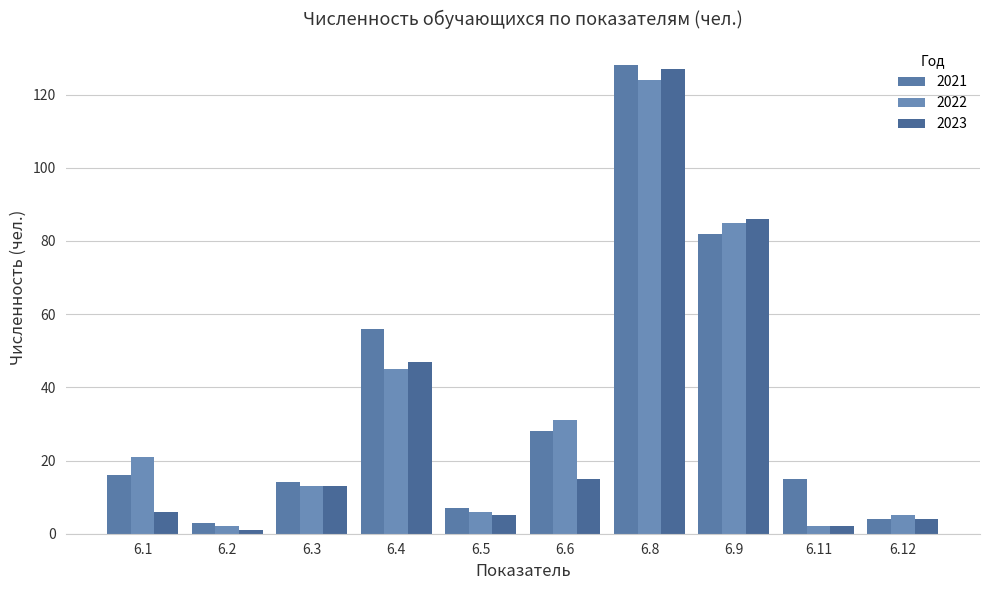

What is the average value of the 2022 series?

33